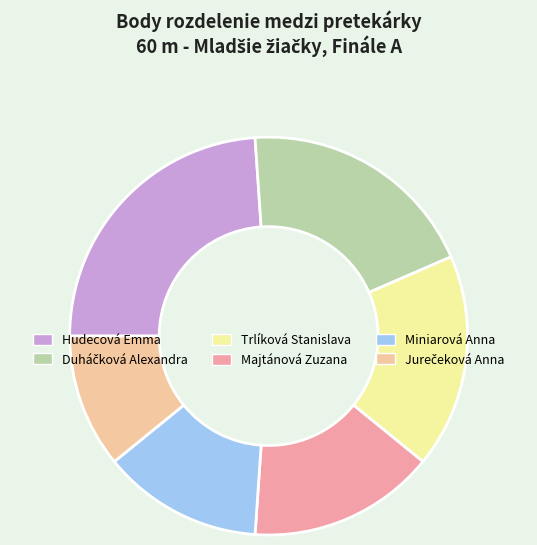

Which category has the biggest portion of the pie?

Hudecová Emma